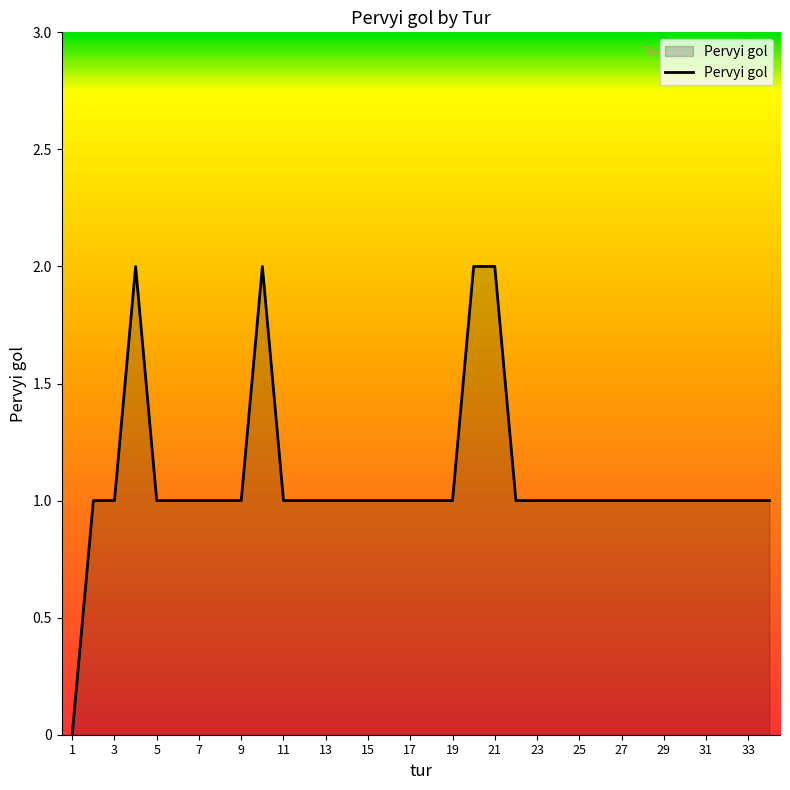

At which category does the chart reach its minimum across all series?

1